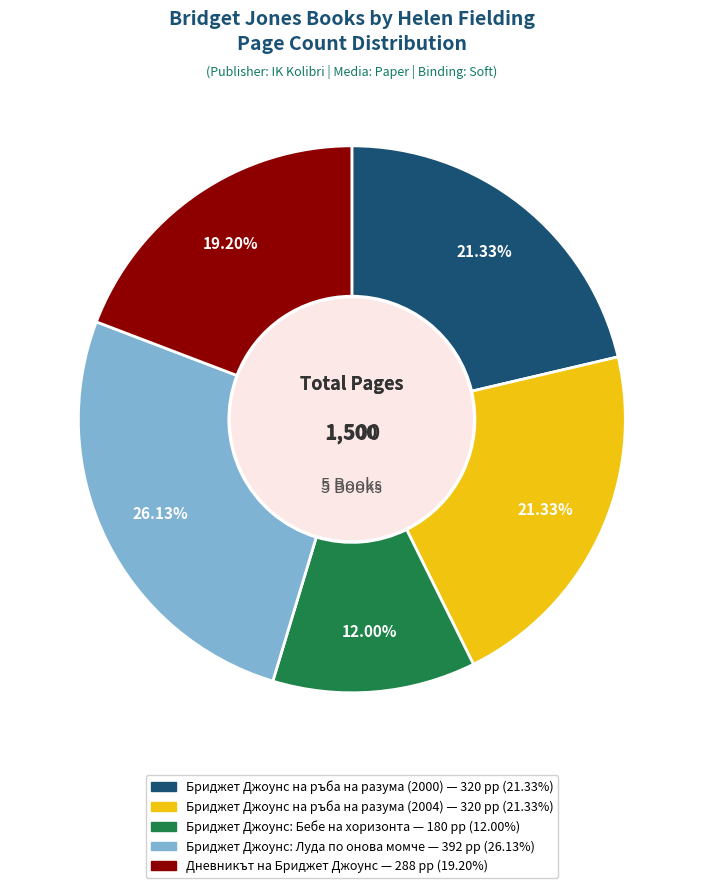

What percentage is the Дневникът на Бриджет Джоунс slice, to the nearest percent?

19%